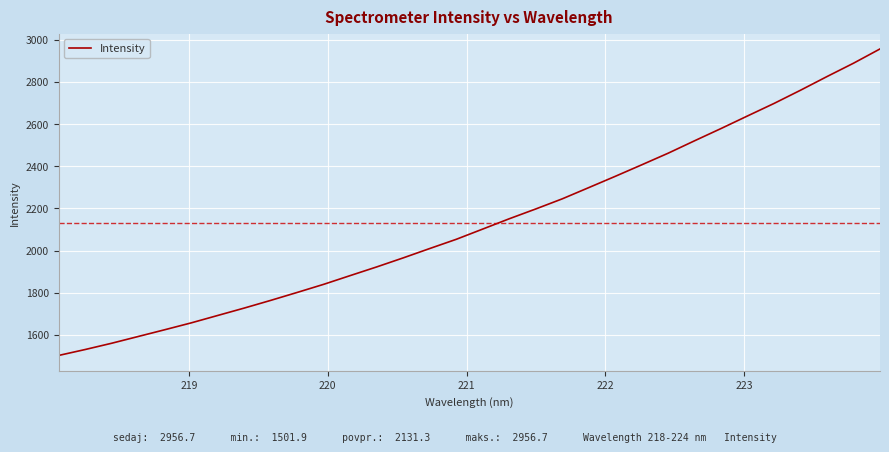

What is the difference between the maximum and minimum values?

1454.8